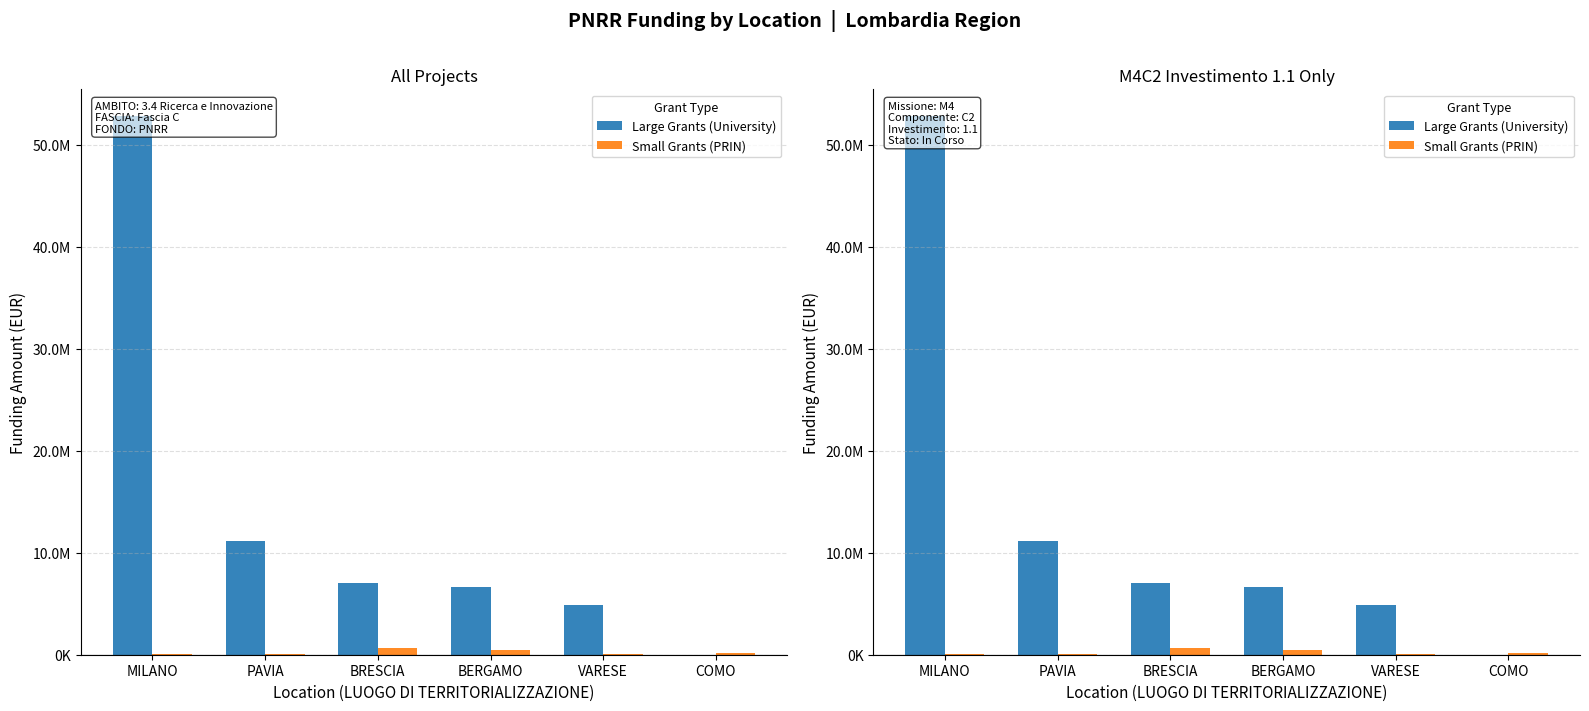

What is the sum of all Large Grants (University) values?

82497750.0